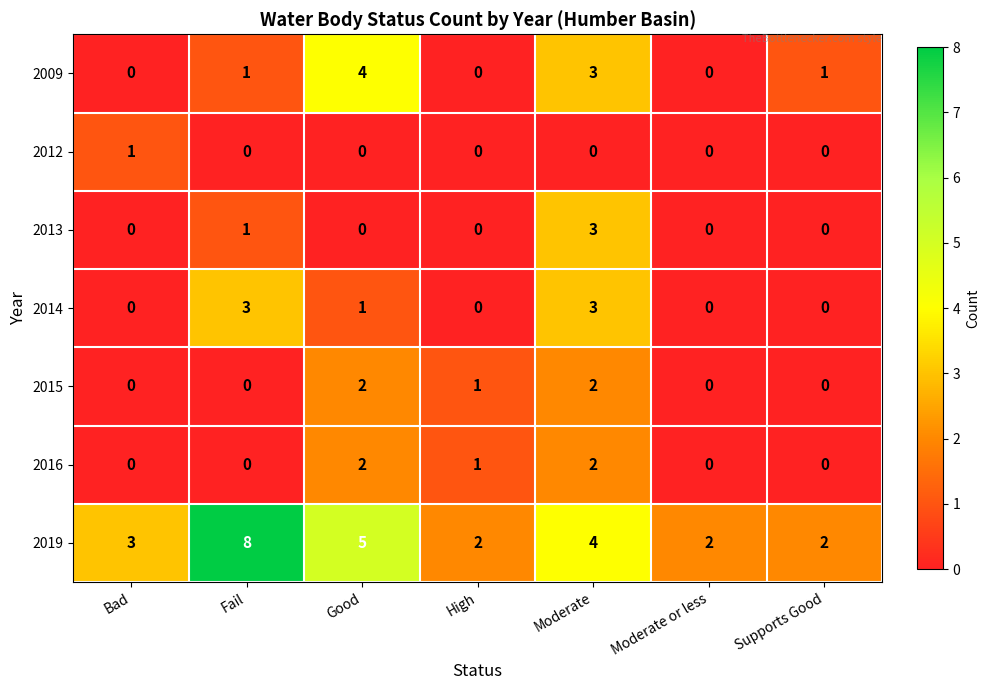

What is the total value across all series at Moderate?

17